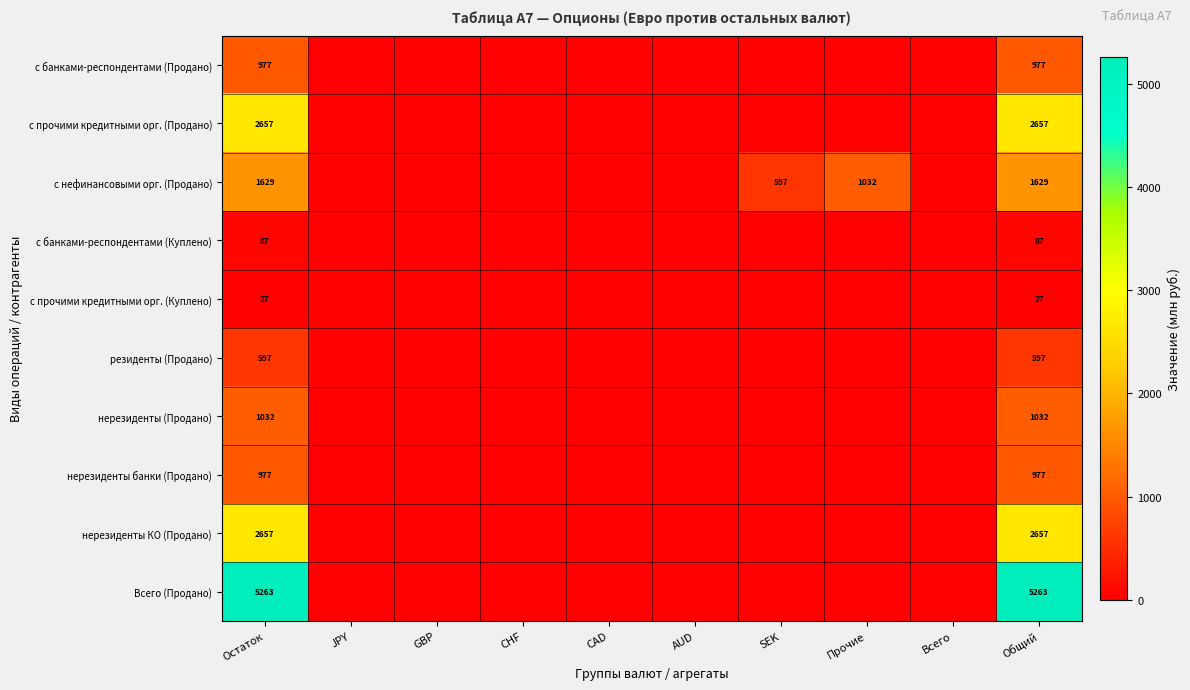

What is the greatest value displayed?

5263.1